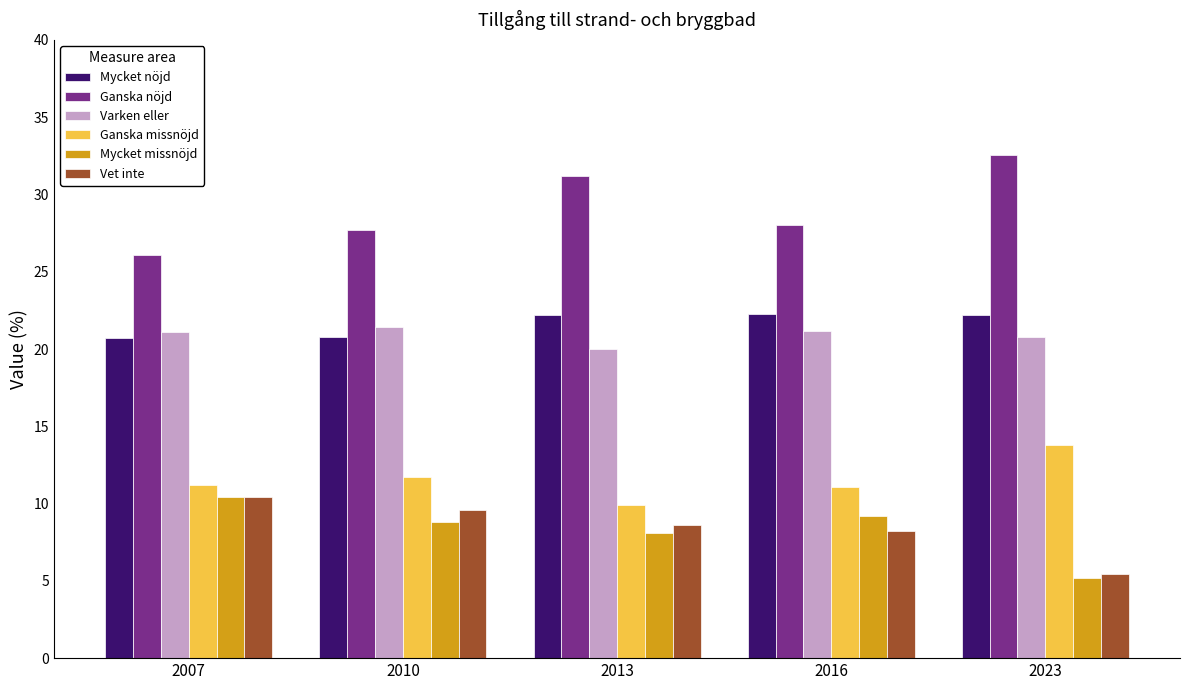

What is the total value across all series at 2023?

100.0